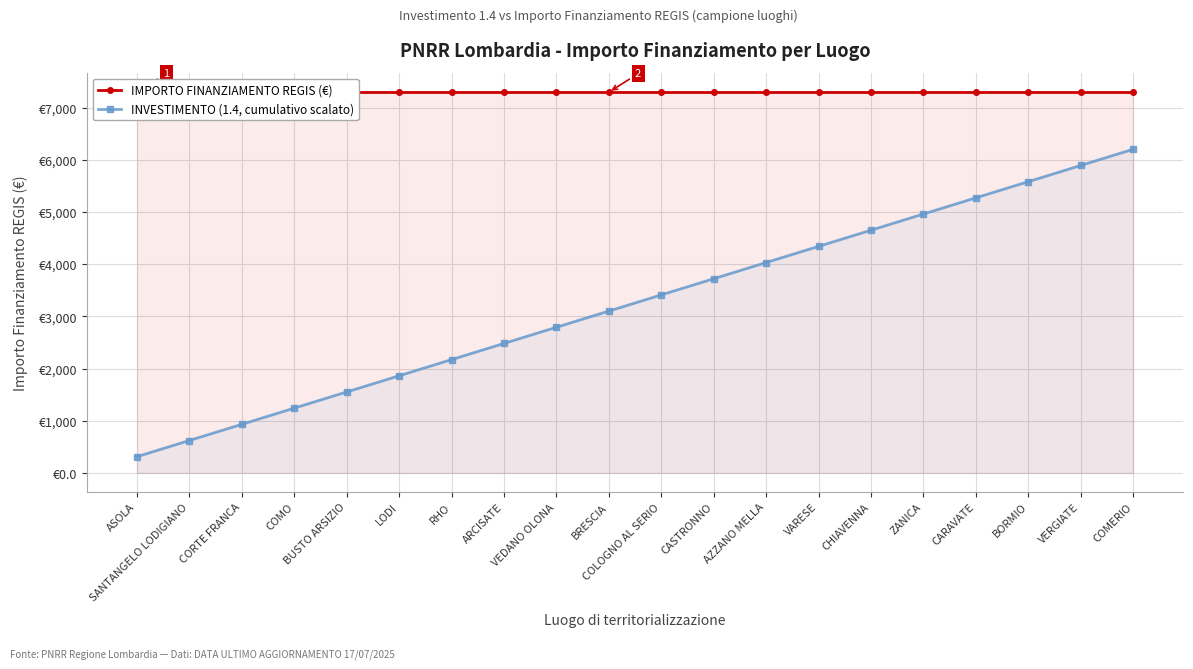

Between ASOLA and CHIAVENNA, which series saw the biggest shift?

INVESTIMENTO (1.4, cumulativo scalato)